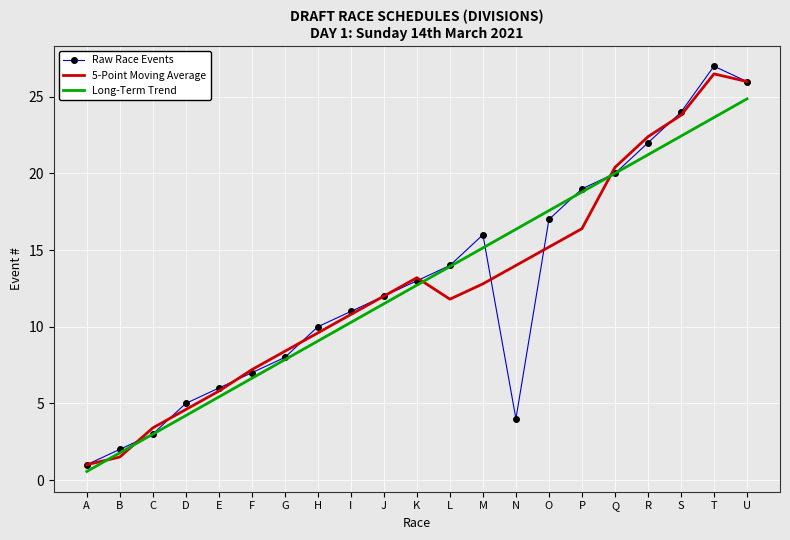

Between B and N, which series saw the biggest shift?

Long-Term Trend